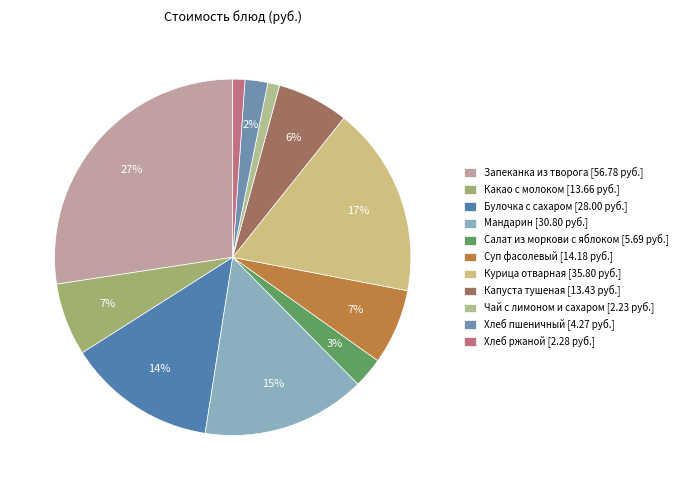

To the nearest percent, what percentage of the pie is Какао с молоком?

7%